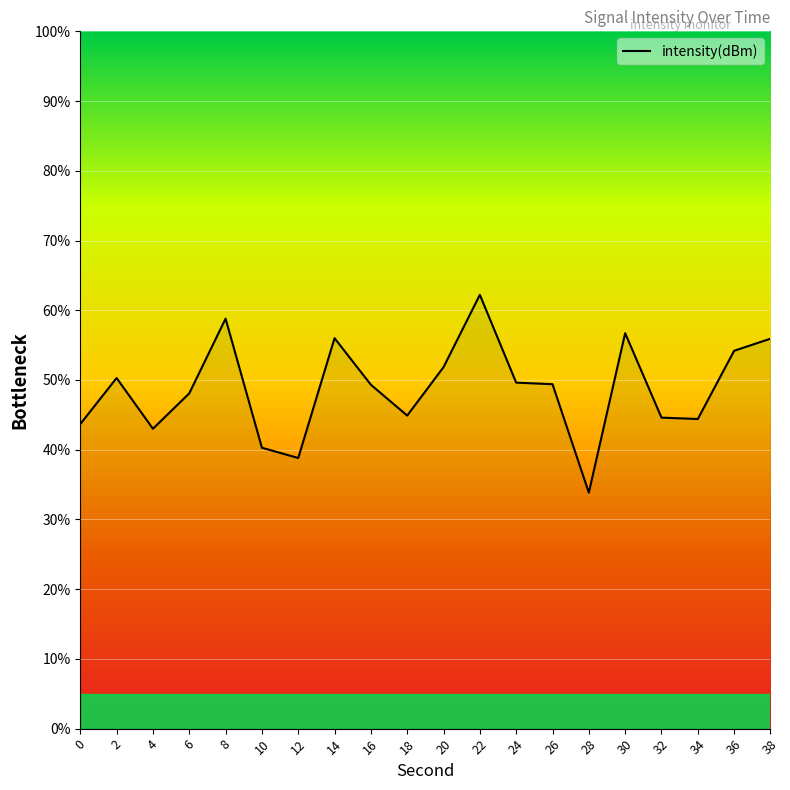

Which label corresponds to the largest value in the chart?

22